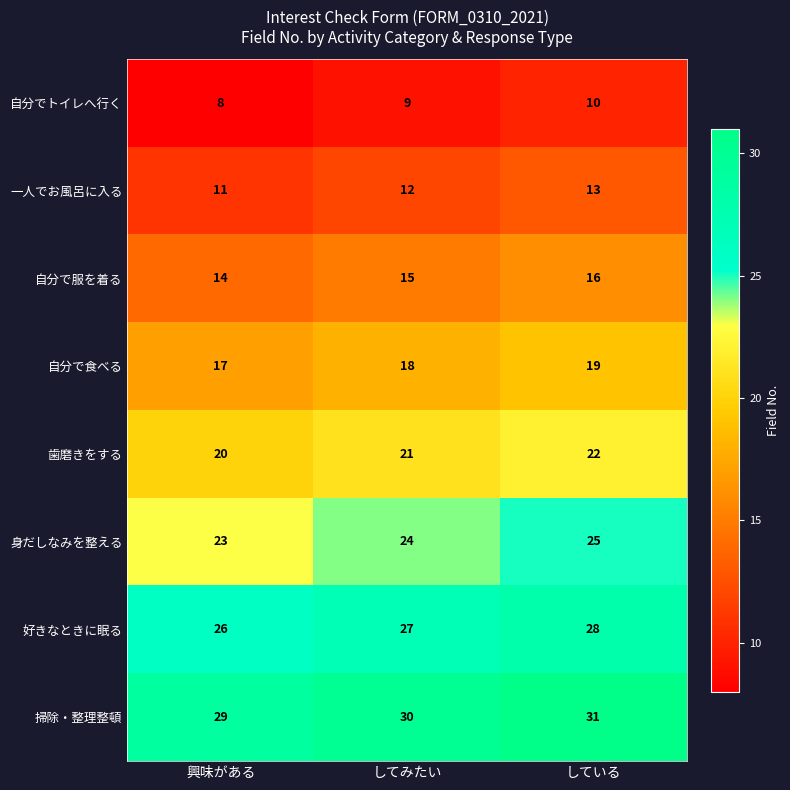

How many data points in 掃除・整理整頓 are less than 30?

1